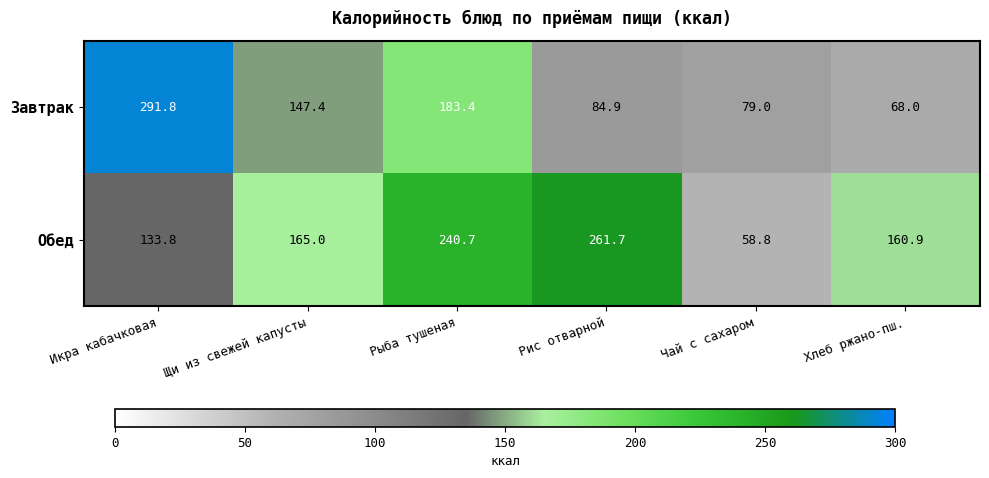

Reading left to right, extract all data points from this chart.

Завтрак: Икра кабачковая=291.8	Щи из свежей капусты=147.4	Рыба тушеная=183.4	Рис отварной=84.9	Чай с сахаром=79.0	Хлеб ржано-пш.=68.0
Обед: Икра кабачковая=133.8	Щи из свежей капусты=165.0	Рыба тушеная=240.7	Рис отварной=261.7	Чай с сахаром=58.8	Хлеб ржано-пш.=160.9